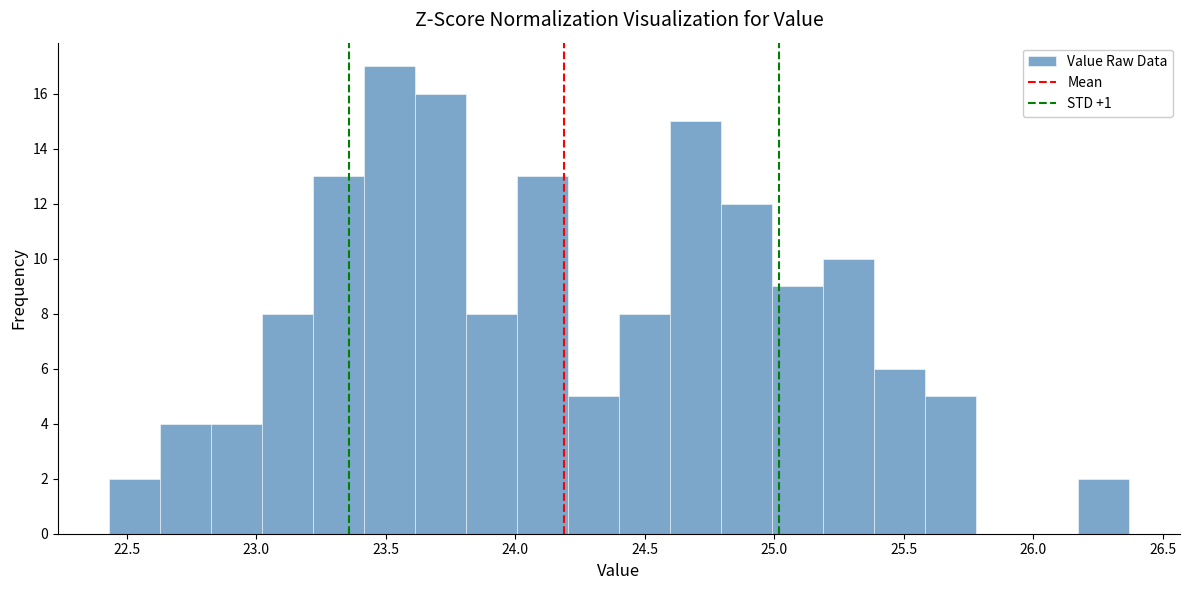

Around what value on the x-axis is the tallest bar? Give the approximate position of its centre, as read against the axis.

23.50